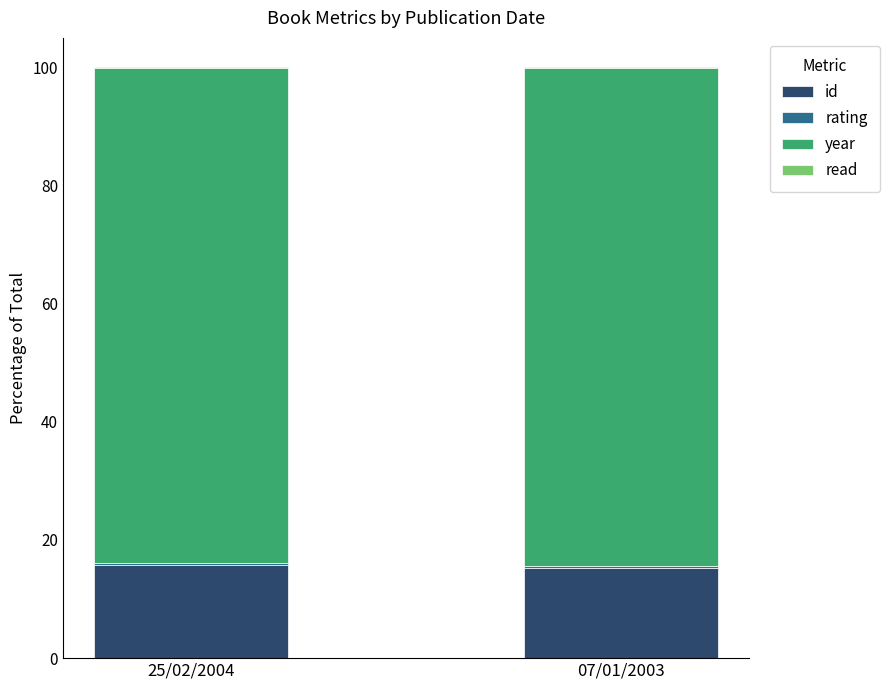

What is the highest value of the id series?

15.8